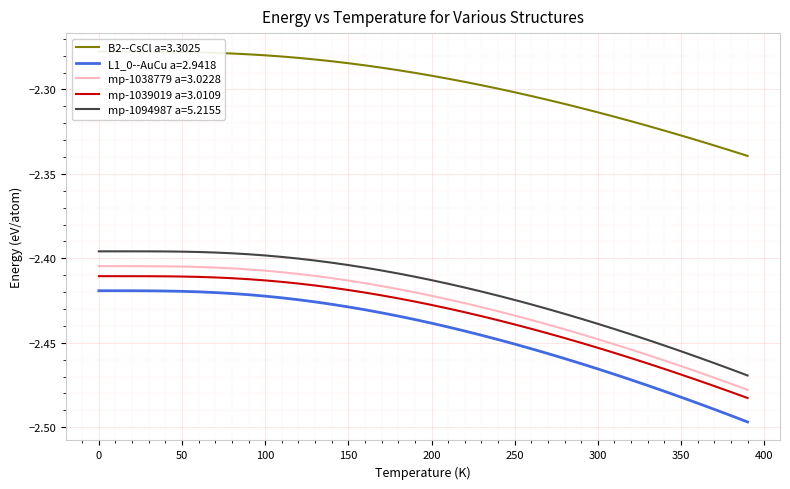

What is the minimum value shown in the chart?

-2.5